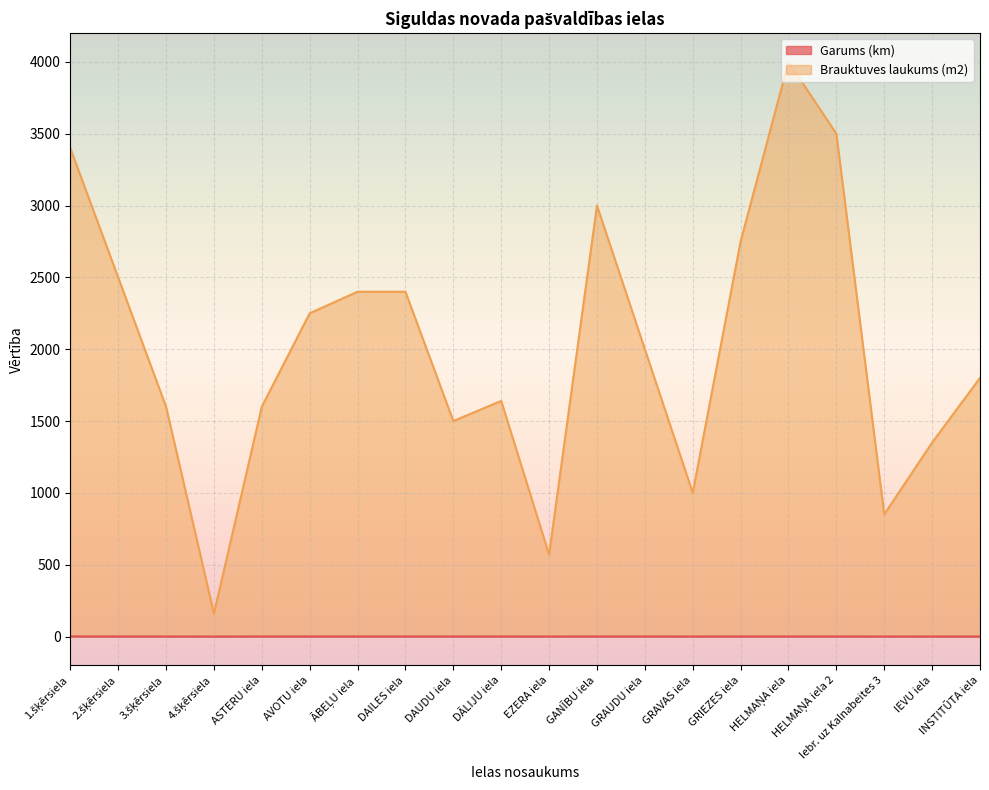

Rank the categories by Brauktuves laukums (m2) value from lowest to highest.

4.šķērsiela, EZERA iela, Iebr. uz Kalnabeites 3, GRAVAS iela, IEVU iela, DAUDU iela, 3.šķērsiela, ASTERU iela, DĀLIJU iela, INSTITŪTA iela, GRAUDU iela, AVOTU iela, ĀBEĻU iela, DAILES iela, 2.šķērsiela, GRIEZES iela, GANĪBU iela, 1.šķērsiela, HELMAŅA iela 2, HELMAŅA iela